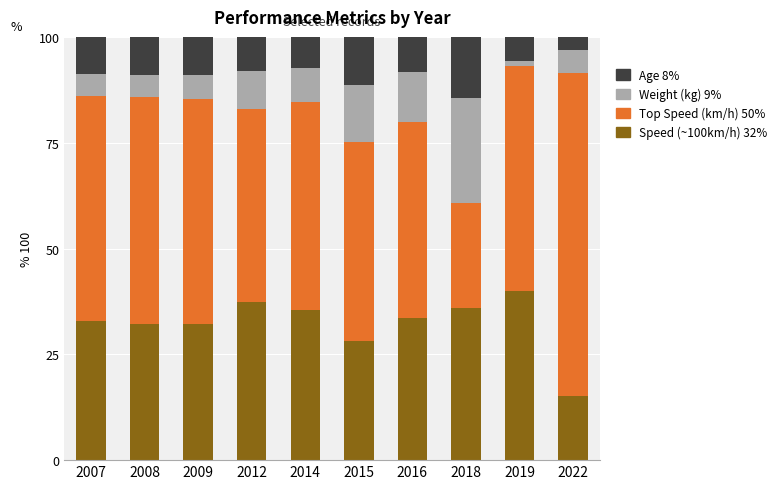

What is the total value across all series at 2016?

100.0